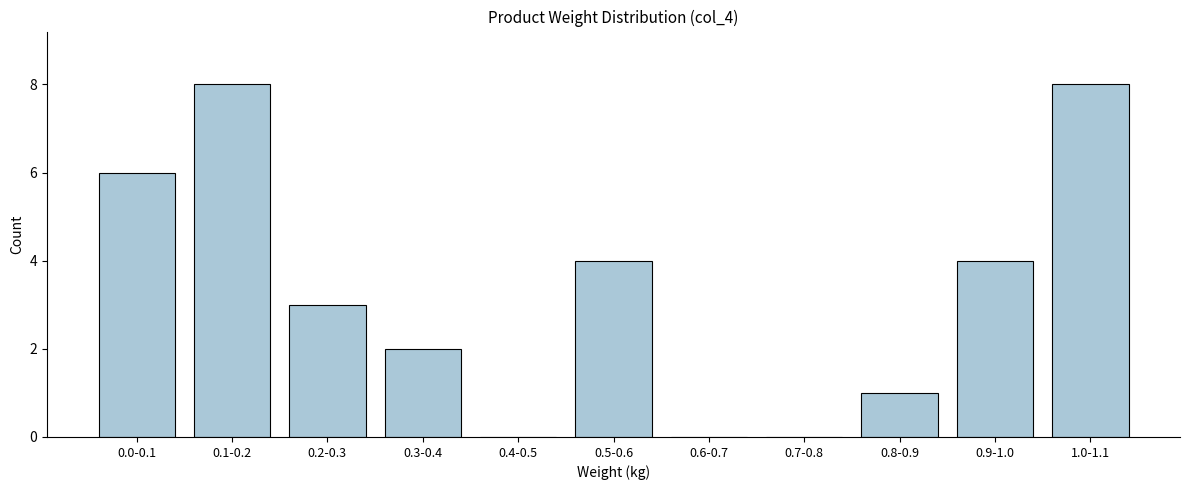

Reading left to right, transcribe all the data shown in this chart.

0.0-0.1=6	0.1-0.2=8	0.2-0.3=3	0.3-0.4=2	0.4-0.5=0	0.5-0.6=4	0.6-0.7=0	0.7-0.8=0	0.8-0.9=1	0.9-1.0=4	1.0-1.1=8